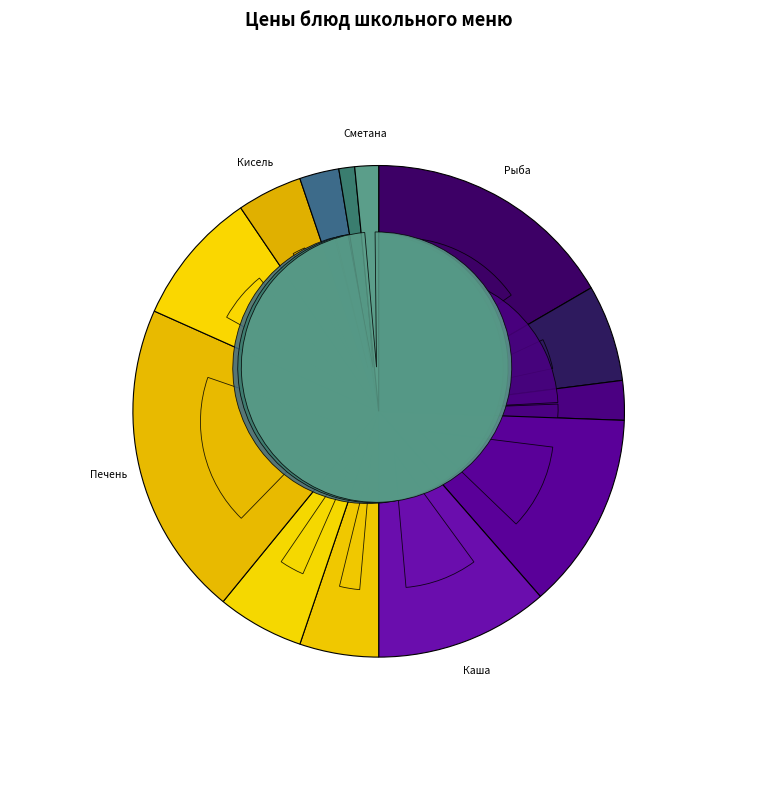

Rank the categories by value from lowest to highest.

Хлеб ржаной, Сметана, Хлеб пшеничный (завтрак), Хлеб пшеничный (обед), Кисель плодово-ягодный, Салат из моркови и яблок, Суп из овощей, Чай с лимоном, Рис с овощами, Каша пшеничная вязкая, Бутерброды с сыром, Рыба запеченая в омлете, Печень говяжья по-строгановски